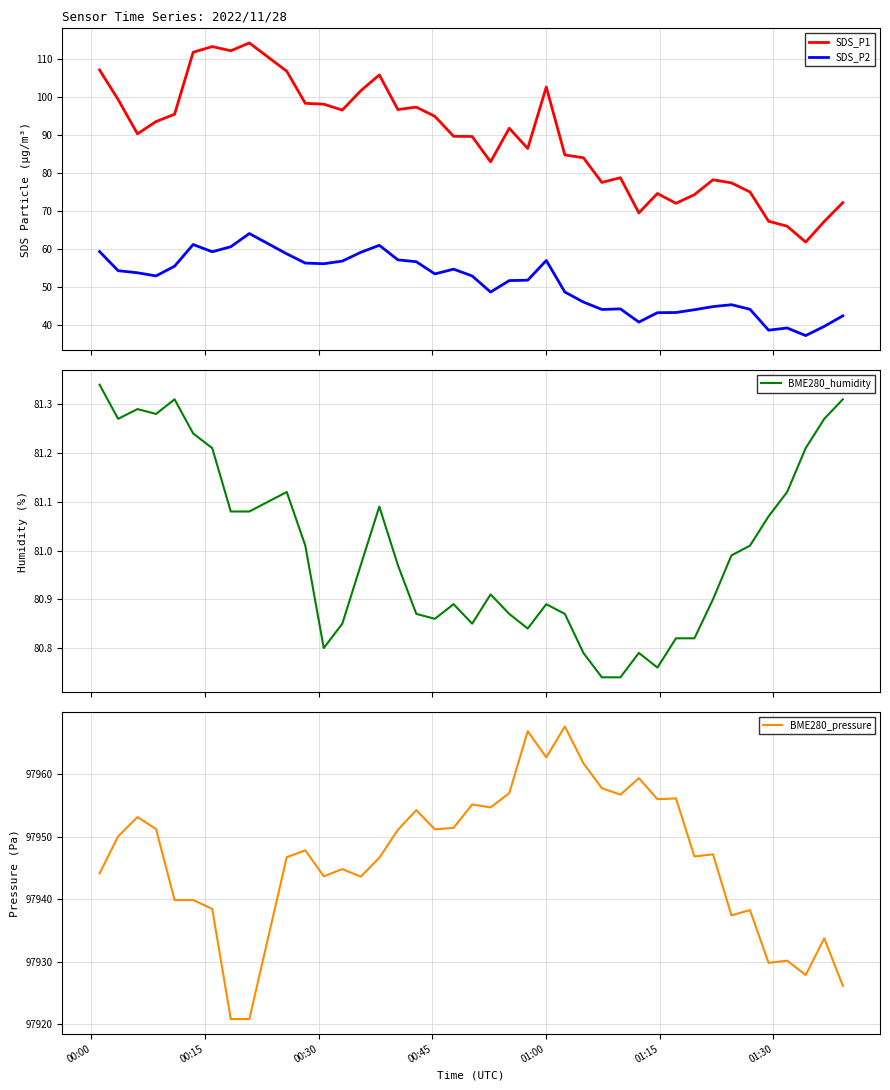

True or false: BME280_humidity and BME280_pressure intersect in this chart.

False